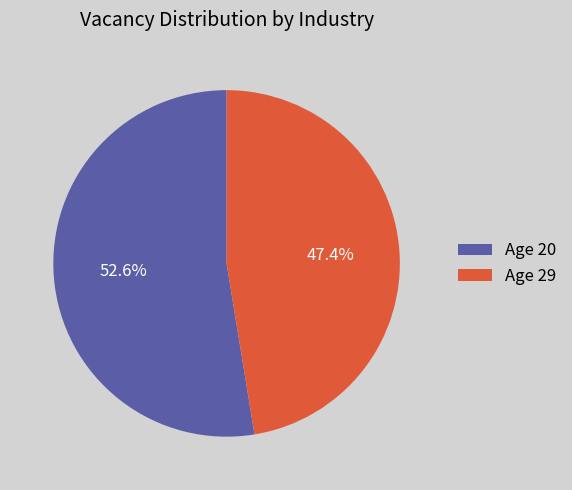

What is the majority slice?

Age 20